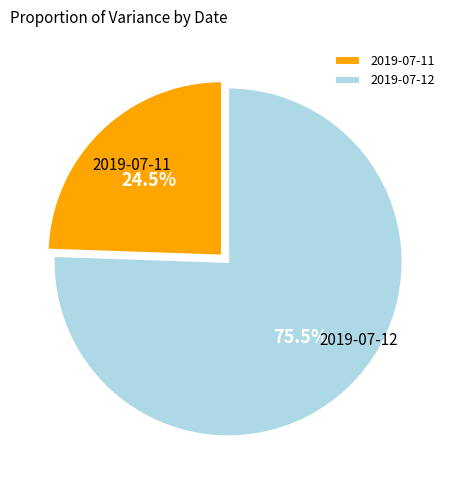

How many segments does this pie chart have?

2